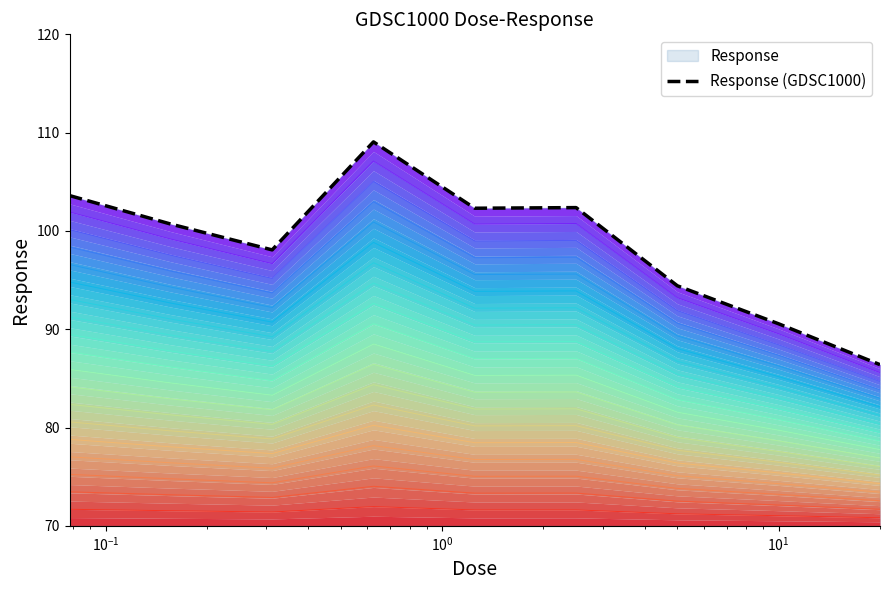

True or false: the data has more than 0 interior local peaks.

True